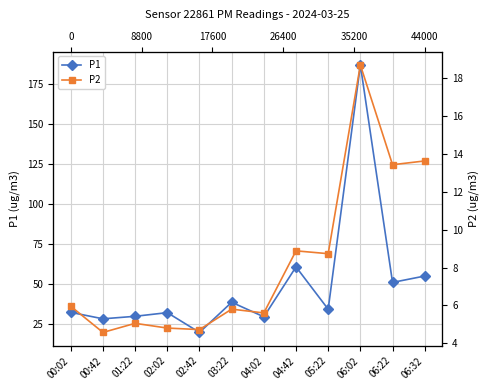

At how many categories does at least one series exceed 81?

1